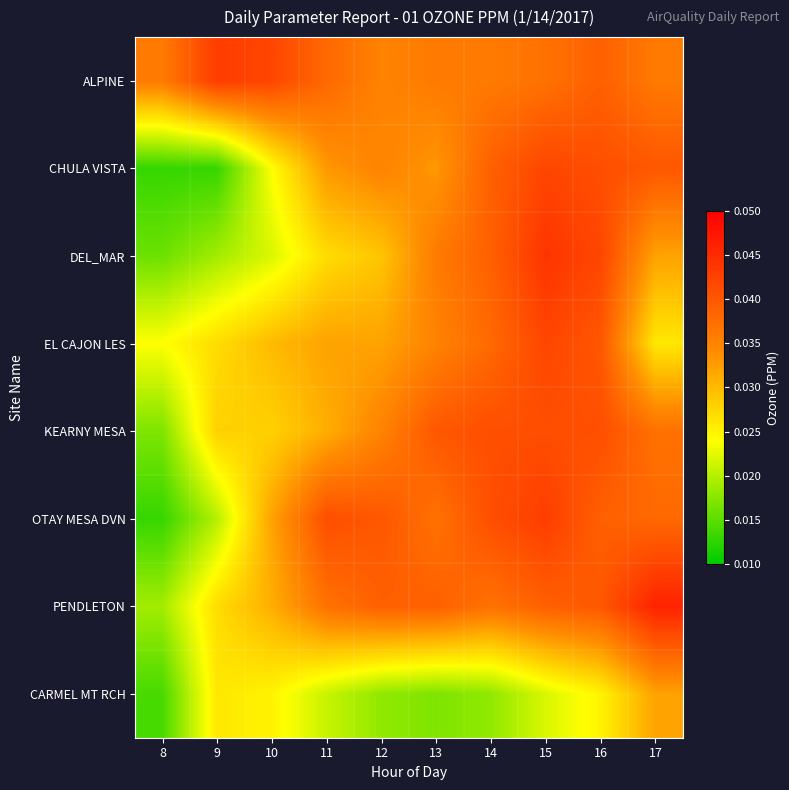

How many data points does each series have?

10